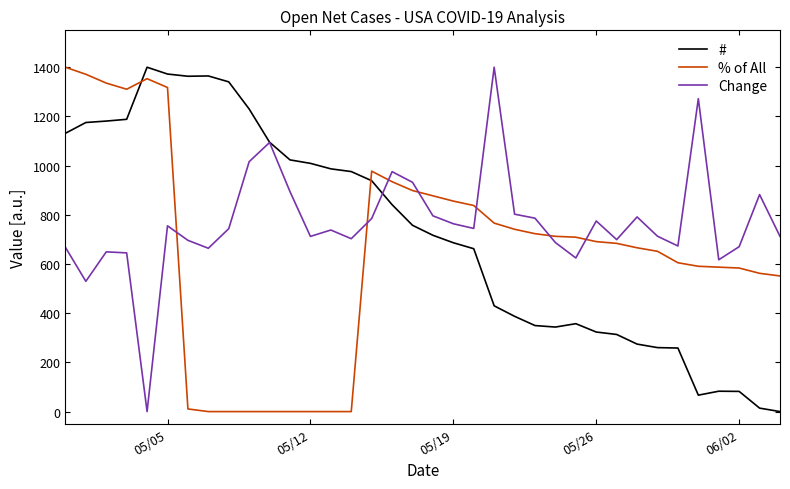

What is the maximum value shown in the chart?

1400.0